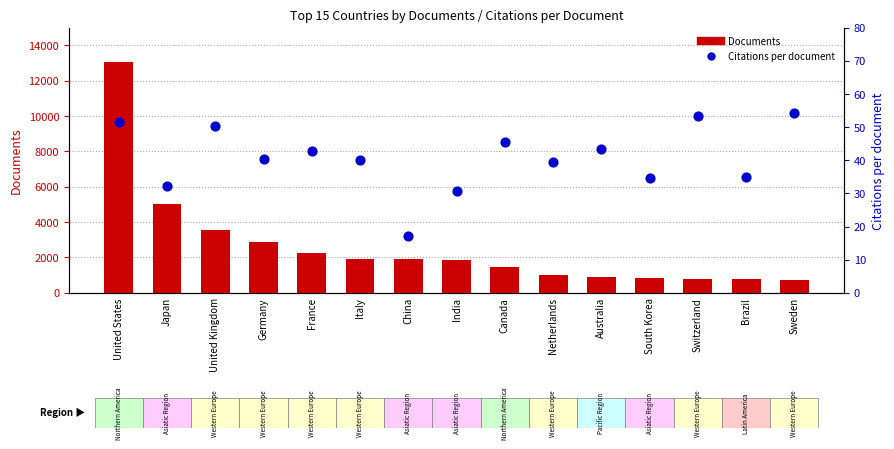

At which category is the sum across all series the highest?

United States